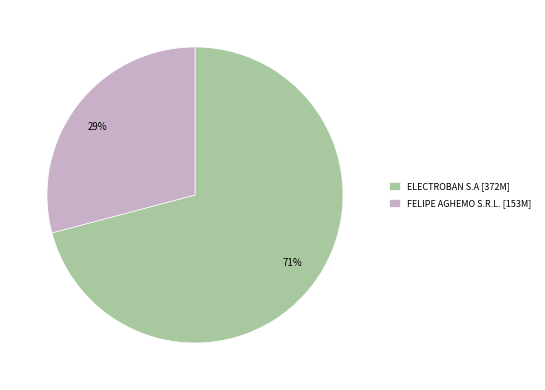

Rank the categories by value from lowest to highest.

FELIPE AGHEMO S.R.L., ELECTROBAN S.A